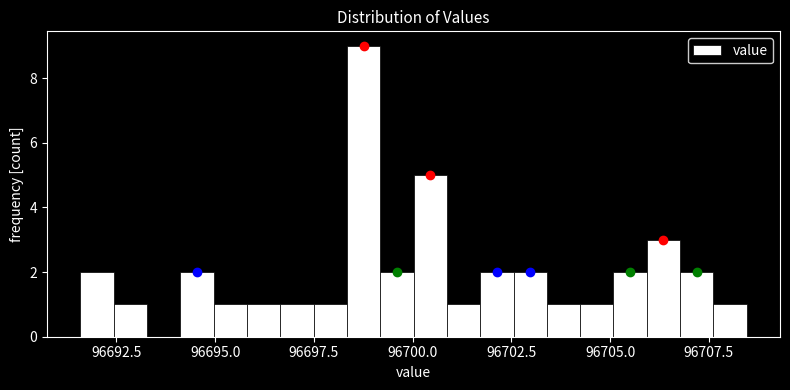

Around what value on the x-axis is the tallest bar? Give the approximate position of its centre, as read against the axis.

96699.0